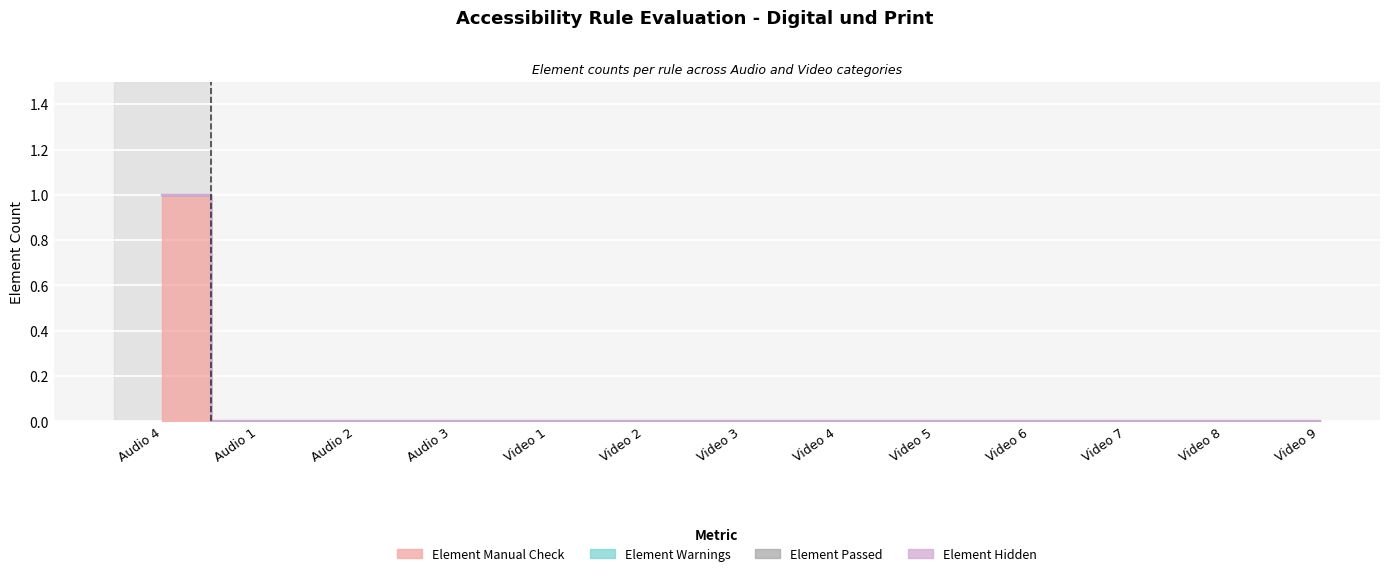

Reading left to right, extract all data points from this chart.

Element Manual Check: Audio 4=1	Audio 1=0	Audio 2=0	Audio 3=0	Video 1=0	Video 2=0	Video 3=0	Video 4=0	Video 5=0	Video 6=0	Video 7=0	Video 8=0	Video 9=0
Element Warnings: Audio 4=0	Audio 1=0	Audio 2=0	Audio 3=0	Video 1=0	Video 2=0	Video 3=0	Video 4=0	Video 5=0	Video 6=0	Video 7=0	Video 8=0	Video 9=0
Element Passed: Audio 4=0	Audio 1=0	Audio 2=0	Audio 3=0	Video 1=0	Video 2=0	Video 3=0	Video 4=0	Video 5=0	Video 6=0	Video 7=0	Video 8=0	Video 9=0
Element Hidden: Audio 4=0	Audio 1=0	Audio 2=0	Audio 3=0	Video 1=0	Video 2=0	Video 3=0	Video 4=0	Video 5=0	Video 6=0	Video 7=0	Video 8=0	Video 9=0